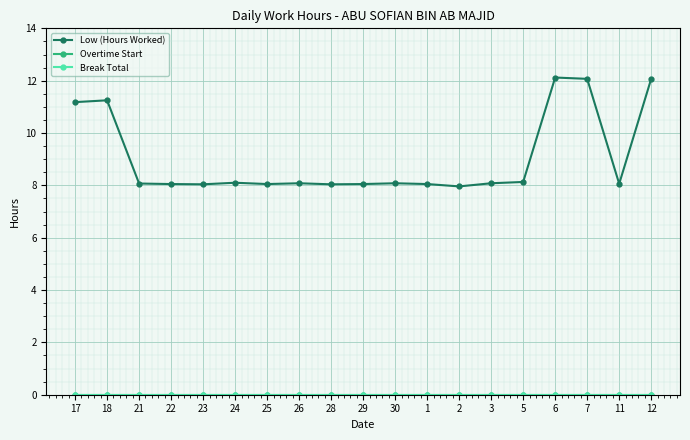

Rank the series by their maximum value, from highest to lowest.

Low (Hours Worked), Overtime Start, Break Total